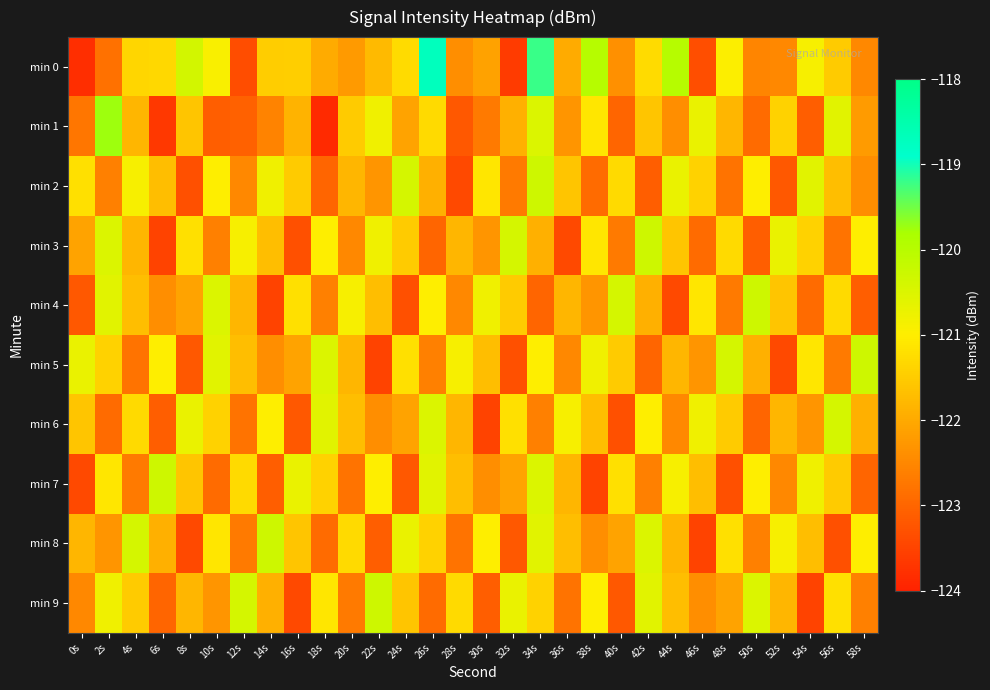

Between 0s and 12s, which is larger?

12s